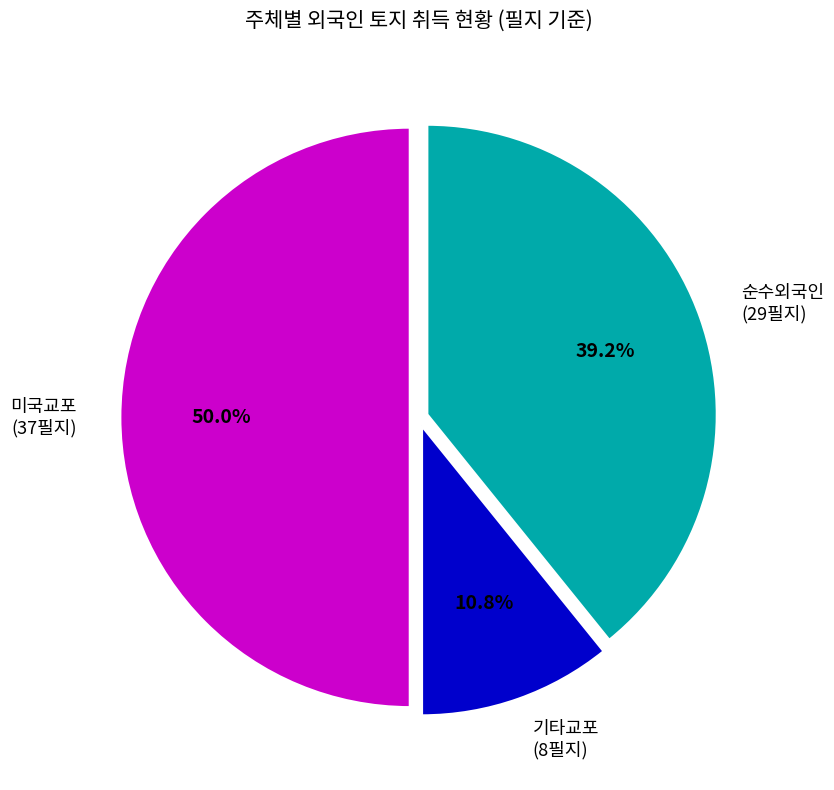

Does 기타교포 account for over 50% of the chart?

No